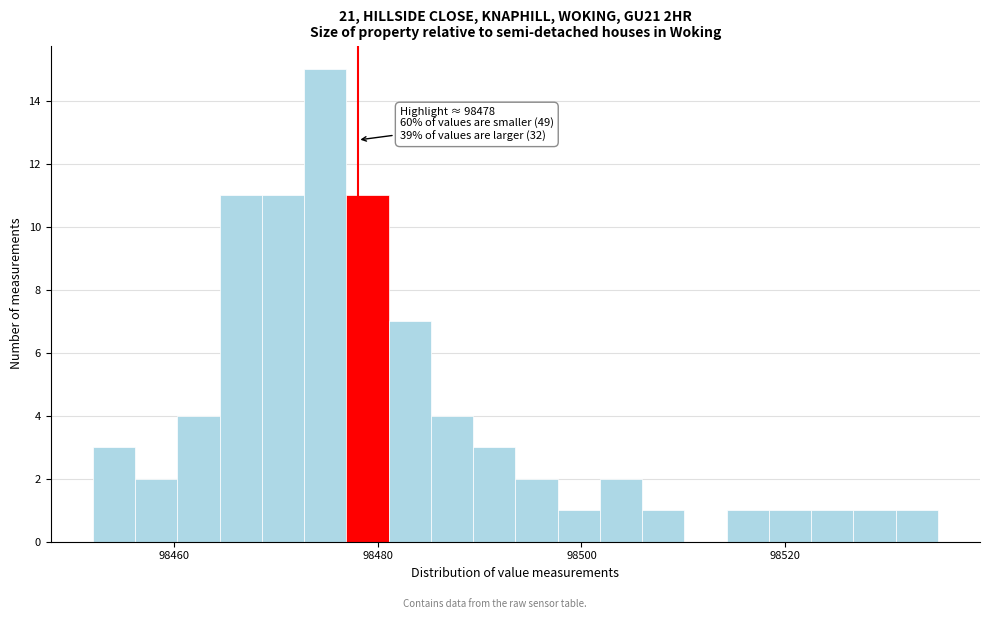

Around what value on the x-axis is the tallest bar? Give the approximate position of its centre, as read against the axis.

98474